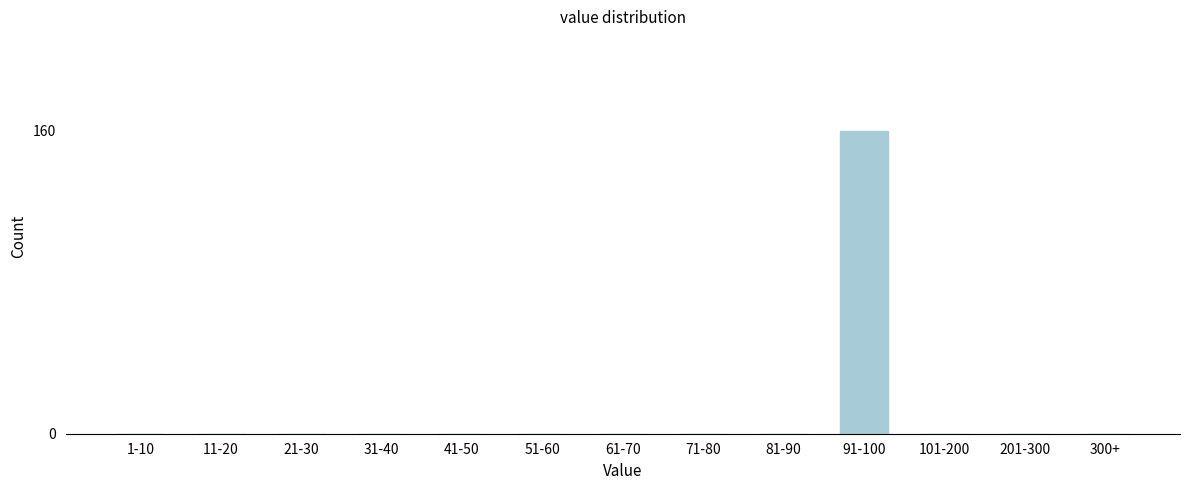

Reading left to right, list all the values displayed in this chart.

1-10=0	11-20=0	21-30=0	31-40=0	41-50=0	51-60=0	61-70=0	71-80=0	81-90=0	91-100=160	101-200=0	201-300=0	300+=0